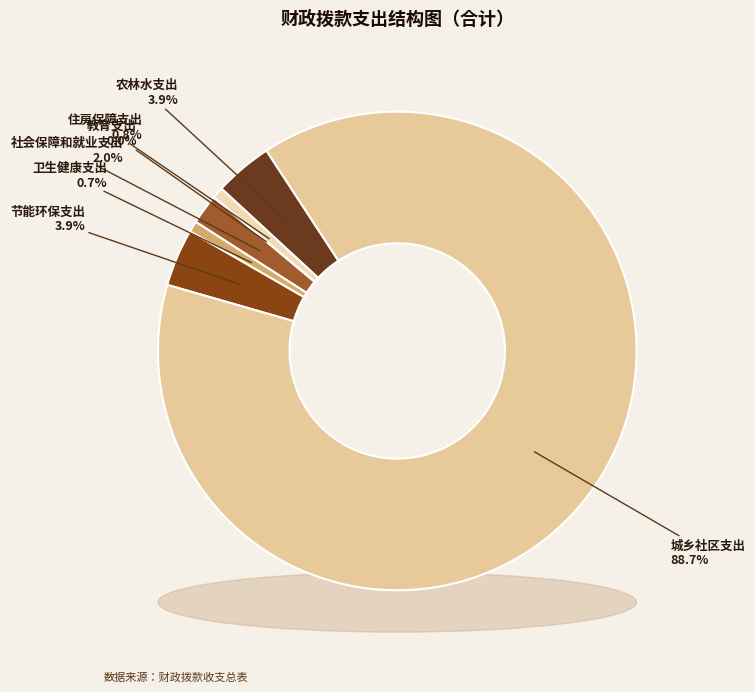

Is there any slice that represents more than half of the pie?

Yes